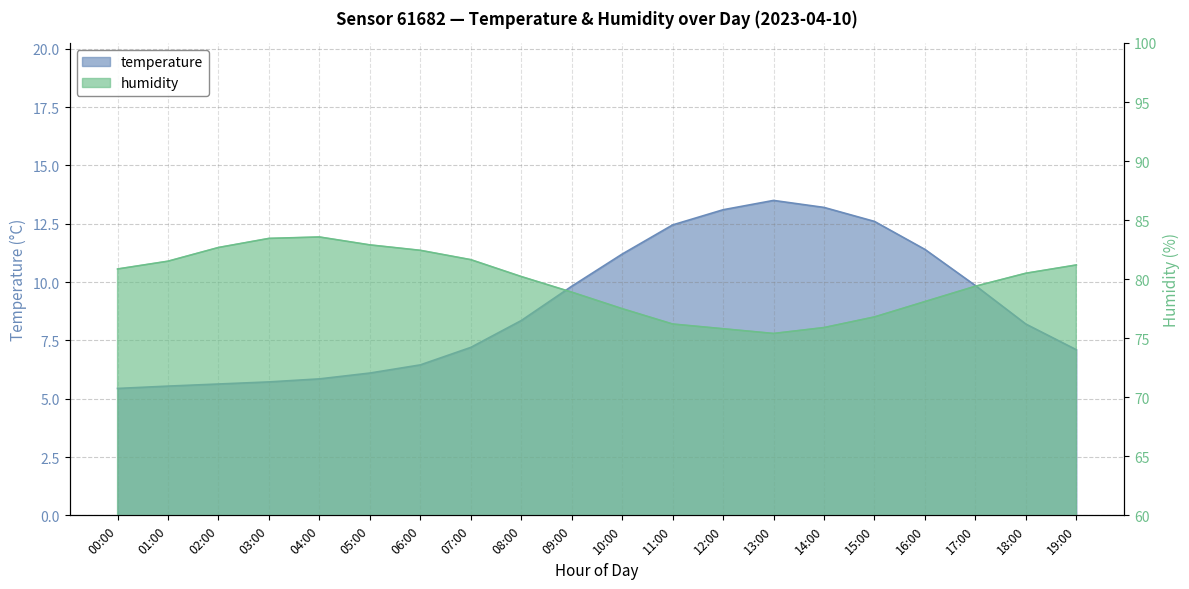

List the series in order of their overall mean, highest first.

humidity, temperature